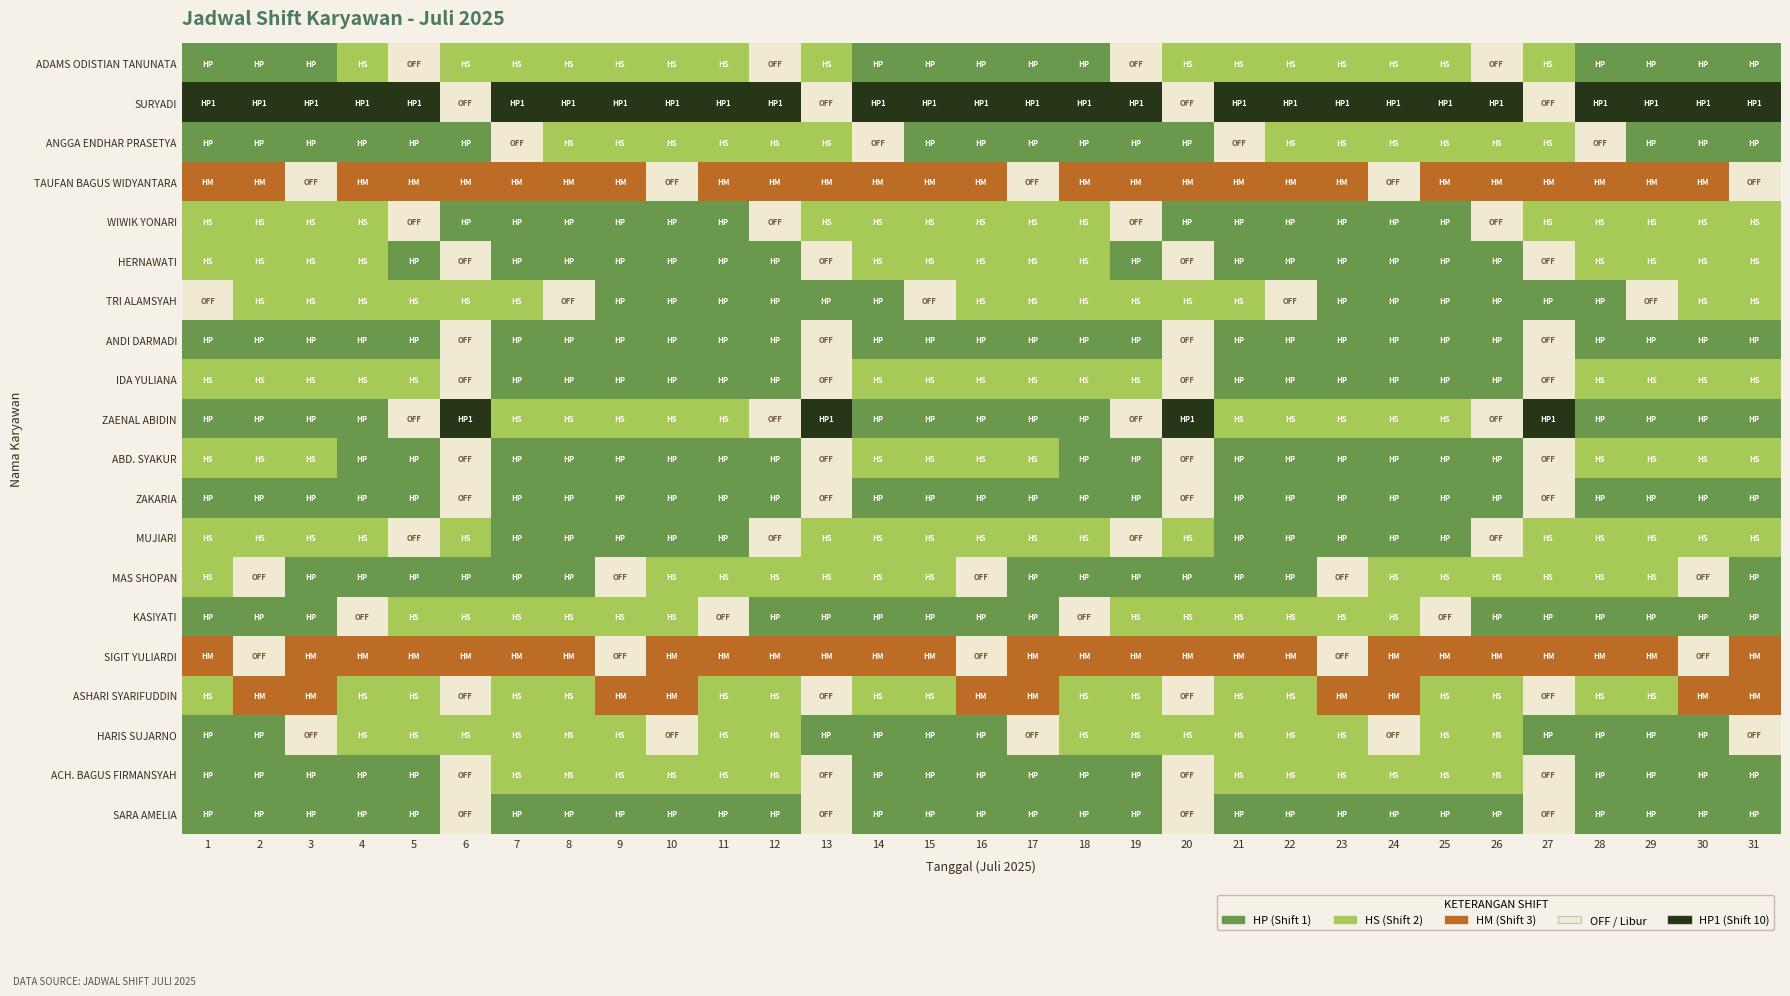

Reading left to right, what are all the values shown in this chart?

ADAMS ODISTIAN TANUNATA: 1=1	2=1	3=1	4=2	5=4	6=2	7=2	8=2	9=2	10=2	11=2	12=4	13=2	14=1	15=1	16=1	17=1	18=1	19=4	20=2	21=2	22=2	23=2	24=2	25=2	26=4	27=2	28=1	29=1	30=1	31=1
SURYADI: 1=10	2=10	3=10	4=10	5=10	6=4	7=10	8=10	9=10	10=10	11=10	12=10	13=4	14=10	15=10	16=10	17=10	18=10	19=10	20=4	21=10	22=10	23=10	24=10	25=10	26=10	27=4	28=10	29=10	30=10	31=10
ANGGA ENDHAR PRASETYA: 1=1	2=1	3=1	4=1	5=1	6=1	7=4	8=2	9=2	10=2	11=2	12=2	13=2	14=4	15=1	16=1	17=1	18=1	19=1	20=1	21=4	22=2	23=2	24=2	25=2	26=2	27=2	28=4	29=1	30=1	31=1
TAUFAN BAGUS WIDYANTARA: 1=3	2=3	3=4	4=3	5=3	6=3	7=3	8=3	9=3	10=4	11=3	12=3	13=3	14=3	15=3	16=3	17=4	18=3	19=3	20=3	21=3	22=3	23=3	24=4	25=3	26=3	27=3	28=3	29=3	30=3	31=4
WIWIK YONARI: 1=2	2=2	3=2	4=2	5=4	6=1	7=1	8=1	9=1	10=1	11=1	12=4	13=2	14=2	15=2	16=2	17=2	18=2	19=4	20=1	21=1	22=1	23=1	24=1	25=1	26=4	27=2	28=2	29=2	30=2	31=2
HERNAWATI: 1=2	2=2	3=2	4=2	5=1	6=4	7=1	8=1	9=1	10=1	11=1	12=1	13=4	14=2	15=2	16=2	17=2	18=2	19=1	20=4	21=1	22=1	23=1	24=1	25=1	26=1	27=4	28=2	29=2	30=2	31=2
TRI ALAMSYAH: 1=4	2=2	3=2	4=2	5=2	6=2	7=2	8=4	9=1	10=1	11=1	12=1	13=1	14=1	15=4	16=2	17=2	18=2	19=2	20=2	21=2	22=4	23=1	24=1	25=1	26=1	27=1	28=1	29=4	30=2	31=2
ANDI DARMADI: 1=1	2=1	3=1	4=1	5=1	6=4	7=1	8=1	9=1	10=1	11=1	12=1	13=4	14=1	15=1	16=1	17=1	18=1	19=1	20=4	21=1	22=1	23=1	24=1	25=1	26=1	27=4	28=1	29=1	30=1	31=1
IDA YULIANA: 1=2	2=2	3=2	4=2	5=2	6=4	7=1	8=1	9=1	10=1	11=1	12=1	13=4	14=2	15=2	16=2	17=2	18=2	19=2	20=4	21=1	22=1	23=1	24=1	25=1	26=1	27=4	28=2	29=2	30=2	31=2
ZAENAL ABIDIN: 1=1	2=1	3=1	4=1	5=4	6=10	7=2	8=2	9=2	10=2	11=2	12=4	13=10	14=1	15=1	16=1	17=1	18=1	19=4	20=10	21=2	22=2	23=2	24=2	25=2	26=4	27=10	28=1	29=1	30=1	31=1
ABD. SYAKUR: 1=2	2=2	3=2	4=1	5=1	6=4	7=1	8=1	9=1	10=1	11=1	12=1	13=4	14=2	15=2	16=2	17=2	18=1	19=1	20=4	21=1	22=1	23=1	24=1	25=1	26=1	27=4	28=2	29=2	30=2	31=2
ZAKARIA: 1=1	2=1	3=1	4=1	5=1	6=4	7=1	8=1	9=1	10=1	11=1	12=1	13=4	14=1	15=1	16=1	17=1	18=1	19=1	20=4	21=1	22=1	23=1	24=1	25=1	26=1	27=4	28=1	29=1	30=1	31=1
MUJIARI: 1=2	2=2	3=2	4=2	5=4	6=2	7=1	8=1	9=1	10=1	11=1	12=4	13=2	14=2	15=2	16=2	17=2	18=2	19=4	20=2	21=1	22=1	23=1	24=1	25=1	26=4	27=2	28=2	29=2	30=2	31=2
MAS SHOPAN: 1=2	2=4	3=1	4=1	5=1	6=1	7=1	8=1	9=4	10=2	11=2	12=2	13=2	14=2	15=2	16=4	17=1	18=1	19=1	20=1	21=1	22=1	23=4	24=2	25=2	26=2	27=2	28=2	29=2	30=4	31=1
KASIYATI: 1=1	2=1	3=1	4=4	5=2	6=2	7=2	8=2	9=2	10=2	11=4	12=1	13=1	14=1	15=1	16=1	17=1	18=4	19=2	20=2	21=2	22=2	23=2	24=2	25=4	26=1	27=1	28=1	29=1	30=1	31=1
SIGIT YULIARDI: 1=3	2=4	3=3	4=3	5=3	6=3	7=3	8=3	9=4	10=3	11=3	12=3	13=3	14=3	15=3	16=4	17=3	18=3	19=3	20=3	21=3	22=3	23=4	24=3	25=3	26=3	27=3	28=3	29=3	30=4	31=3
ASHARI SYARIFUDDIN: 1=2	2=3	3=3	4=2	5=2	6=4	7=2	8=2	9=3	10=3	11=2	12=2	13=4	14=2	15=2	16=3	17=3	18=2	19=2	20=4	21=2	22=2	23=3	24=3	25=2	26=2	27=4	28=2	29=2	30=3	31=3
HARIS SUJARNO: 1=1	2=1	3=4	4=2	5=2	6=2	7=2	8=2	9=2	10=4	11=2	12=2	13=1	14=1	15=1	16=1	17=4	18=2	19=2	20=2	21=2	22=2	23=2	24=4	25=2	26=2	27=1	28=1	29=1	30=1	31=4
ACH. BAGUS FIRMANSYAH: 1=1	2=1	3=1	4=1	5=1	6=4	7=2	8=2	9=2	10=2	11=2	12=2	13=4	14=1	15=1	16=1	17=1	18=1	19=1	20=4	21=2	22=2	23=2	24=2	25=2	26=2	27=4	28=1	29=1	30=1	31=1
SARA AMELIA: 1=1	2=1	3=1	4=1	5=1	6=4	7=1	8=1	9=1	10=1	11=1	12=1	13=4	14=1	15=1	16=1	17=1	18=1	19=1	20=4	21=1	22=1	23=1	24=1	25=1	26=1	27=4	28=1	29=1	30=1	31=1